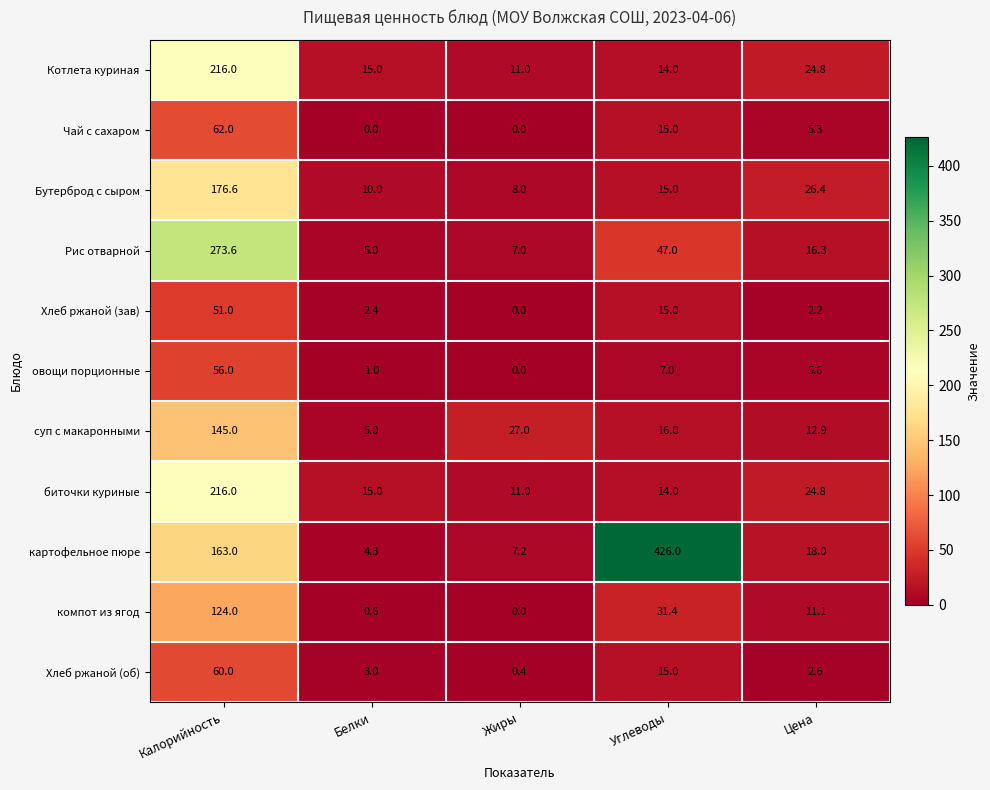

The value of компот из ягод at Жиры is 0.0. True or false?

True